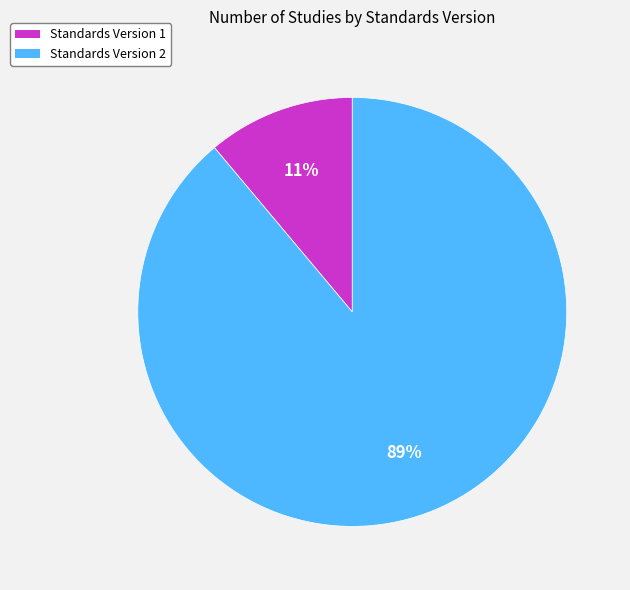

How many segments does this pie chart have?

2